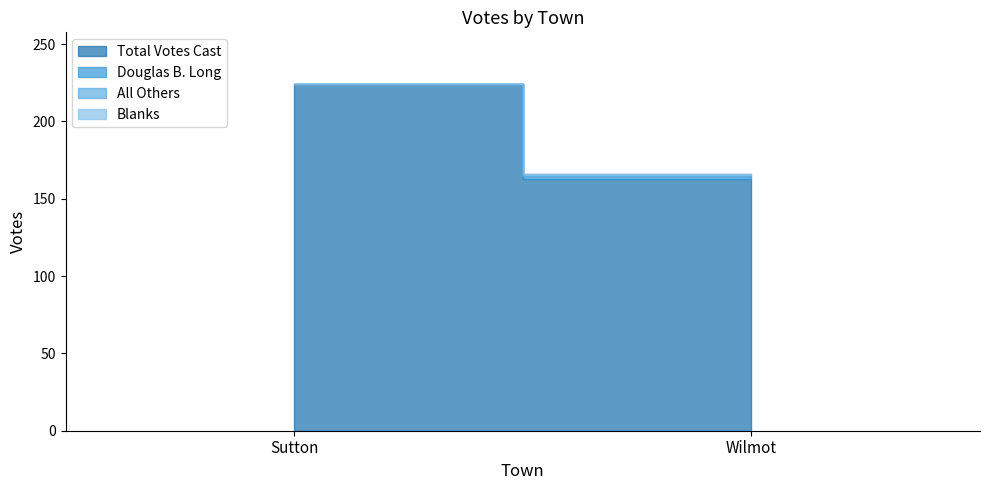

Count the number of categories in the chart.

2